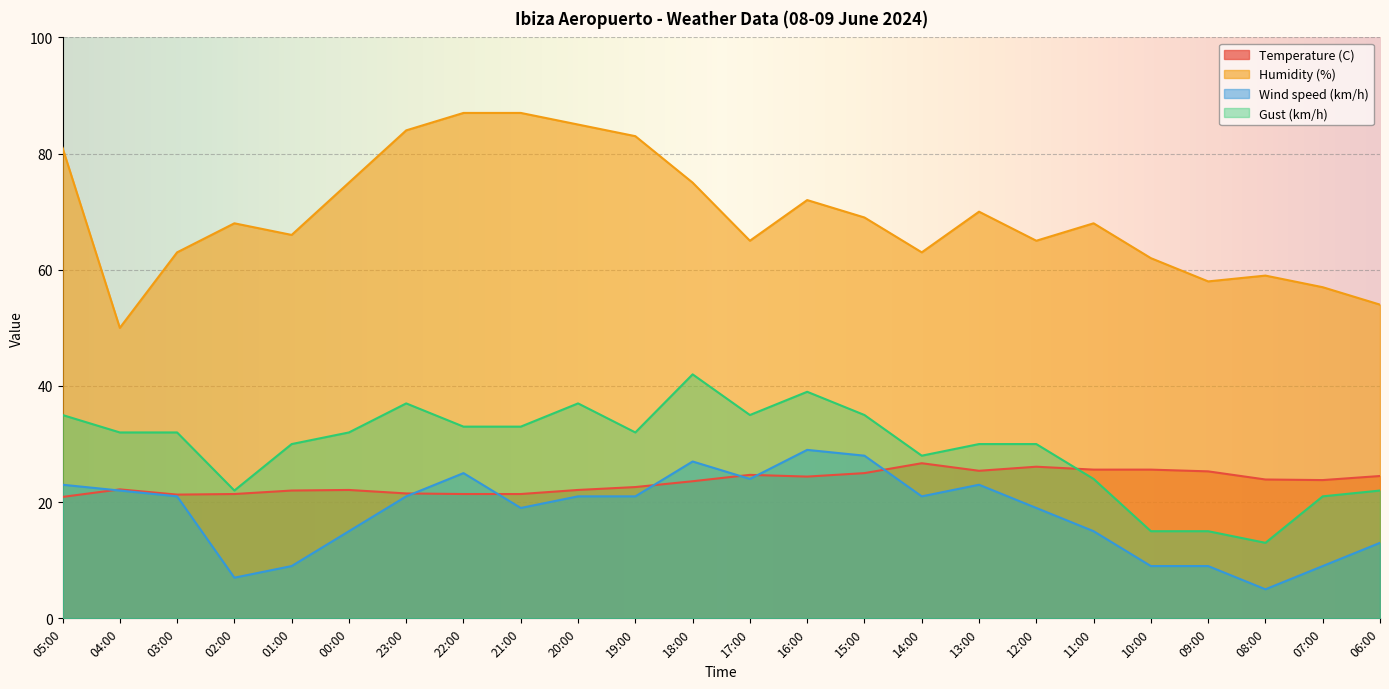

What is the minimum value shown in the chart?

5.0